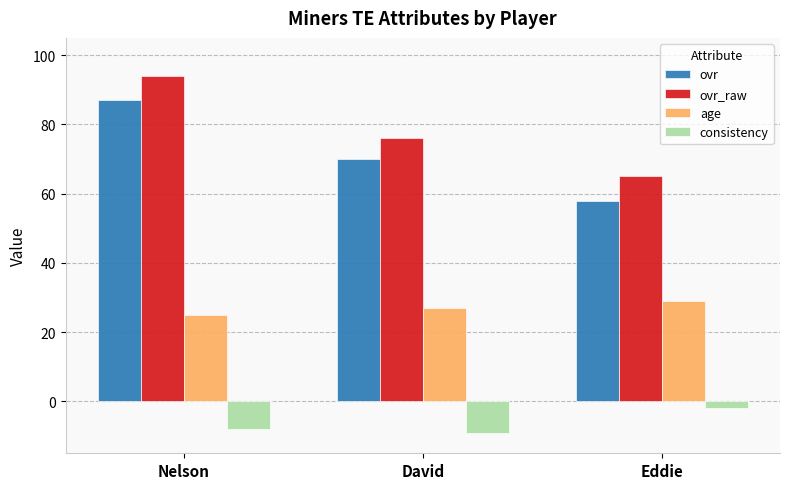

At Eddie, list the series in order from smallest to largest.

consistency, age, ovr, ovr_raw